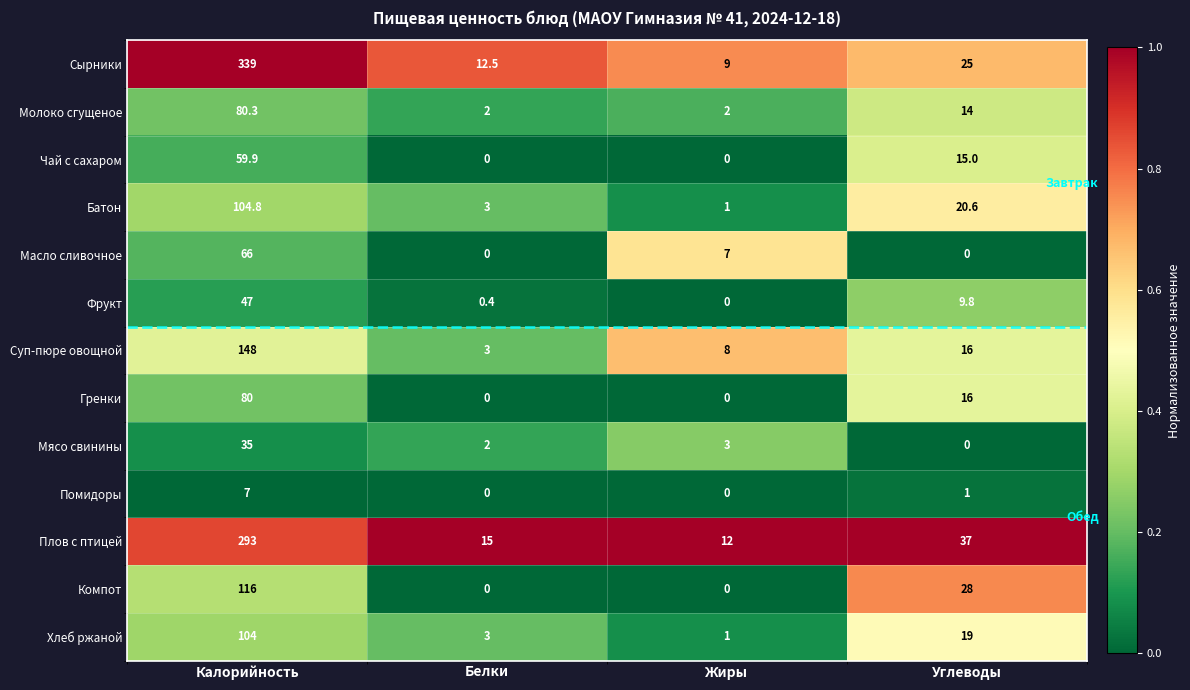

What is the difference between the Плов с птицей values at Жиры and Углеводы?

25.0